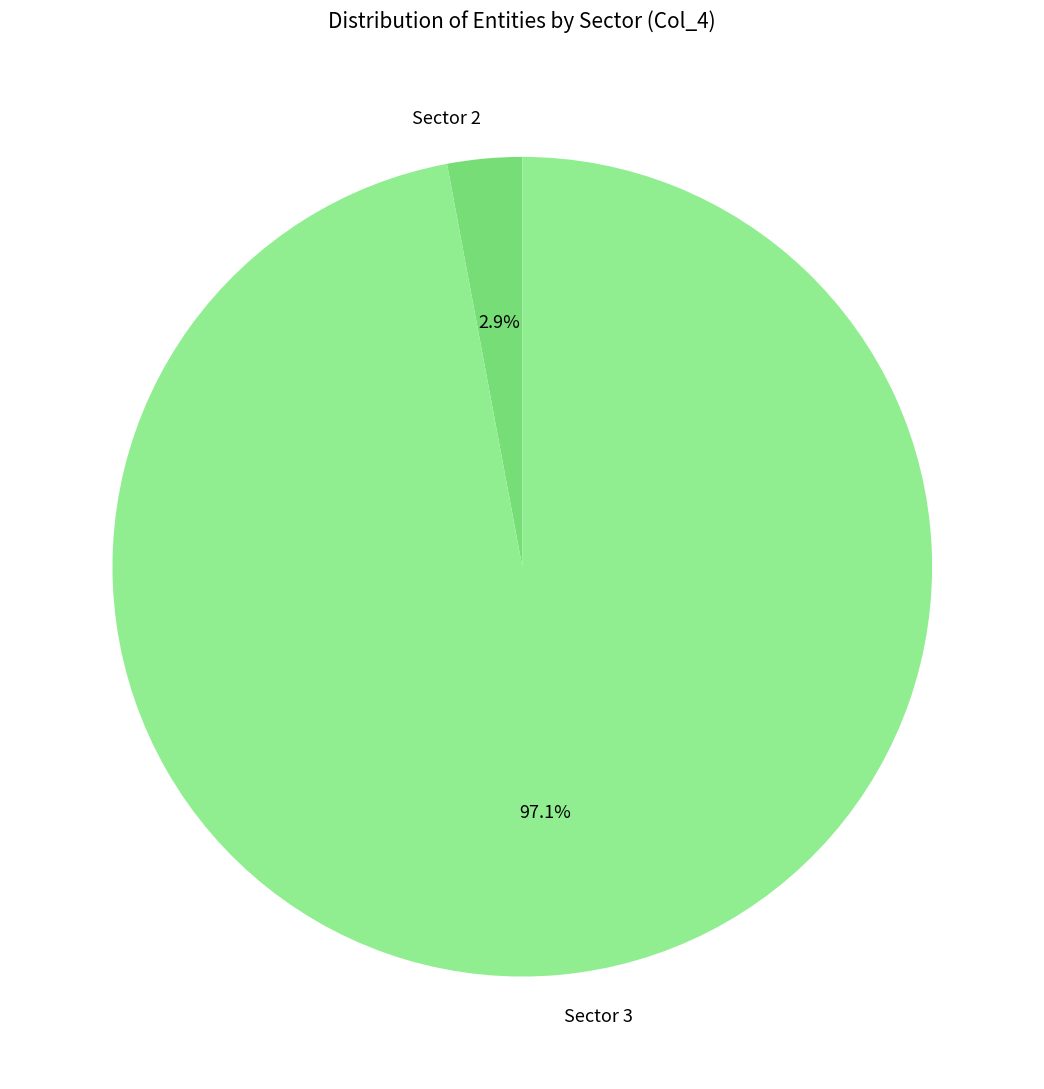

Is there a majority slice in this chart?

Yes